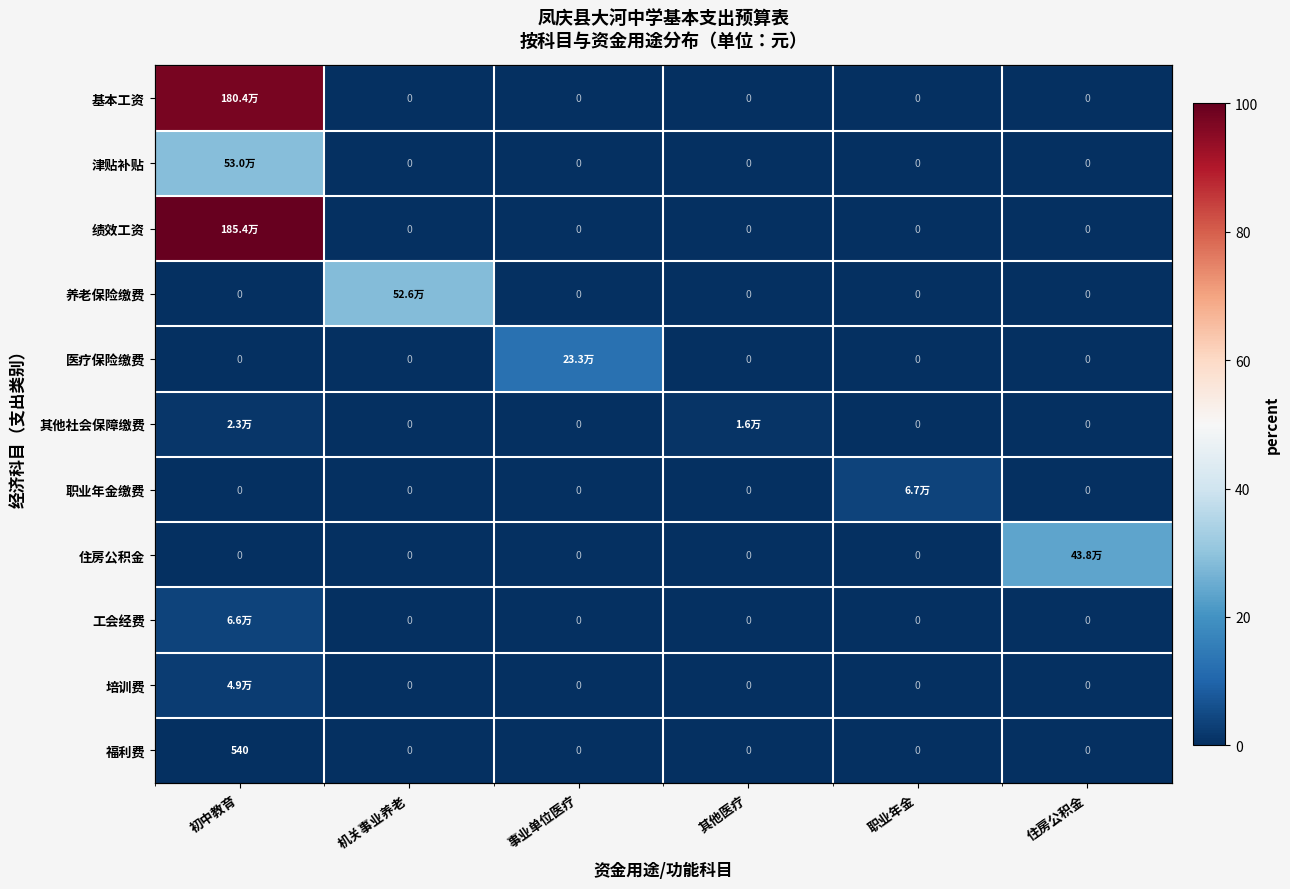

Rank the categories by 住房公积金 value from highest to lowest.

住房公积金, 初中教育, 机关事业养老, 事业单位医疗, 其他医疗, 职业年金